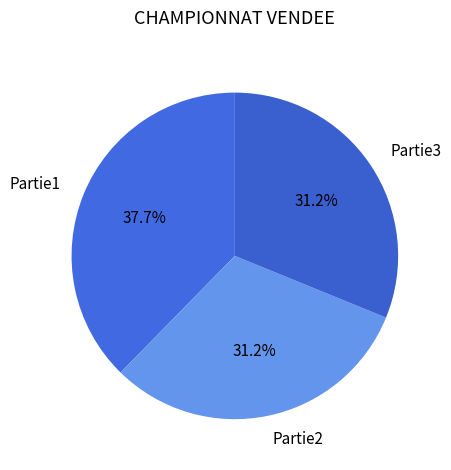

To the nearest percent, what percentage of the pie is Partie2?

31%